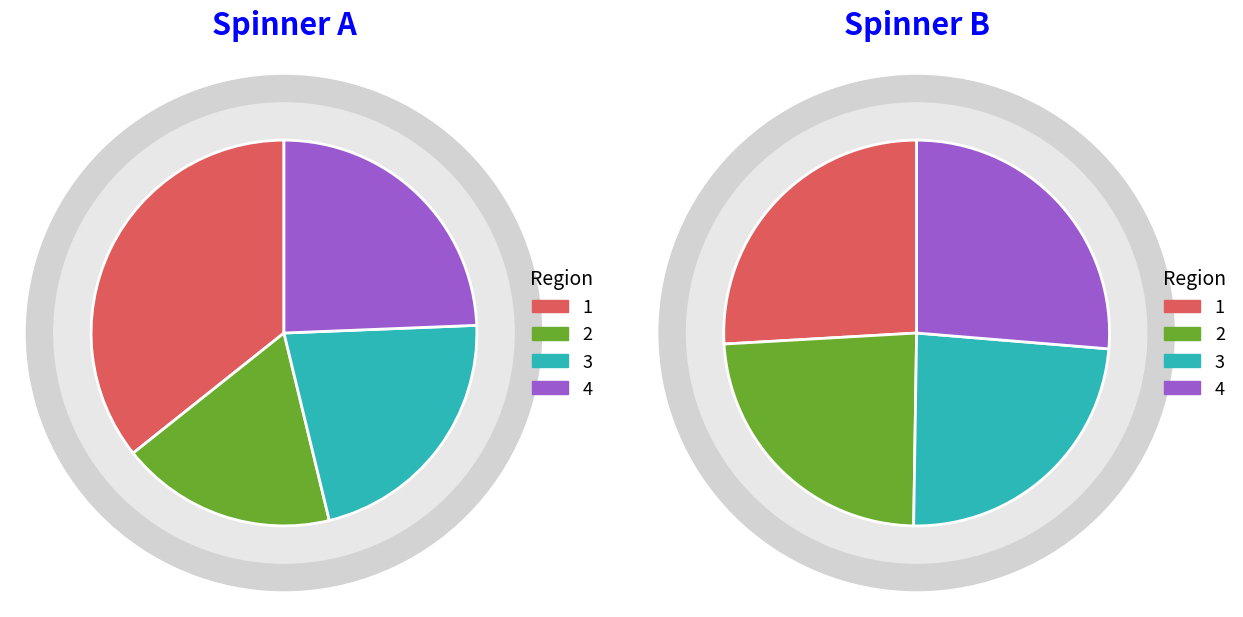

The 芷江侗族自治县第二中学 slice represents 17% of the pie. True or false?

False